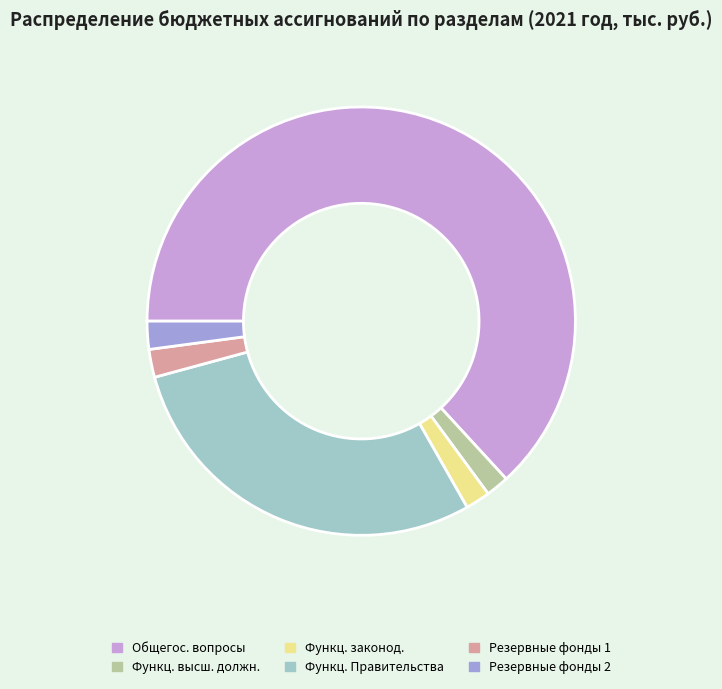

How many segments does this pie chart have?

6